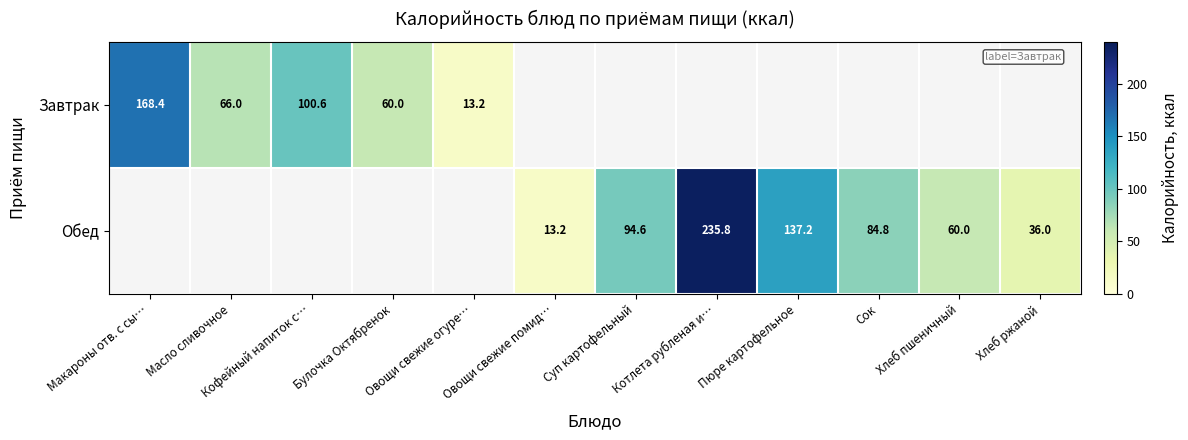

Between Масло сливочное and Макароны отв. с сы…, which is larger?

Макароны отв. с сы…